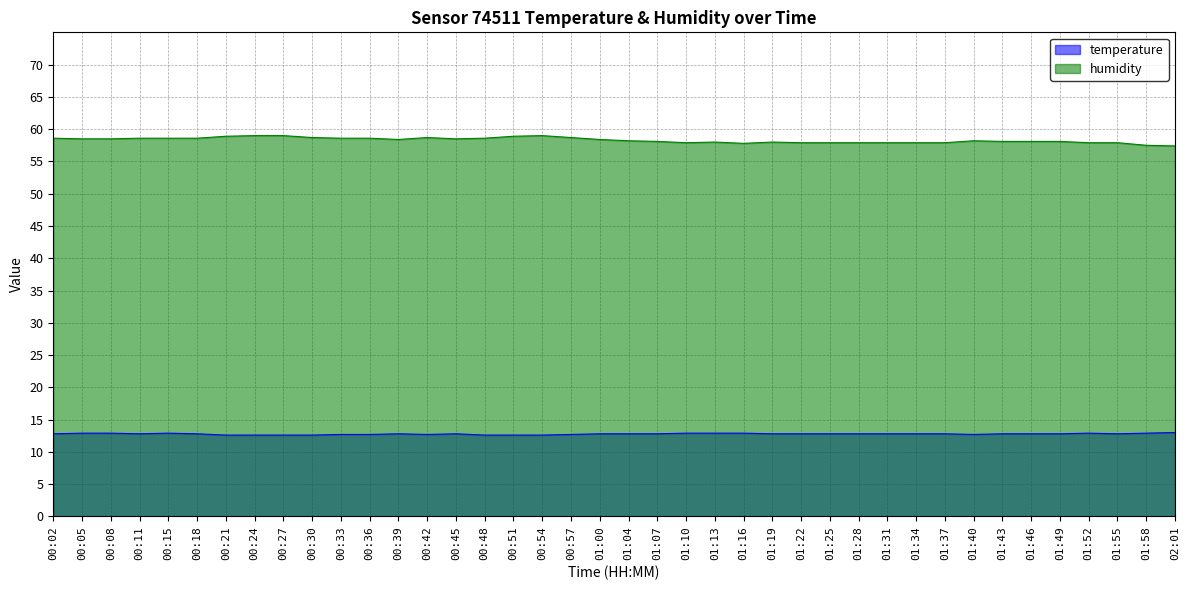

What is the sum of the temperature values at 00:15 and 00:27?

25.5